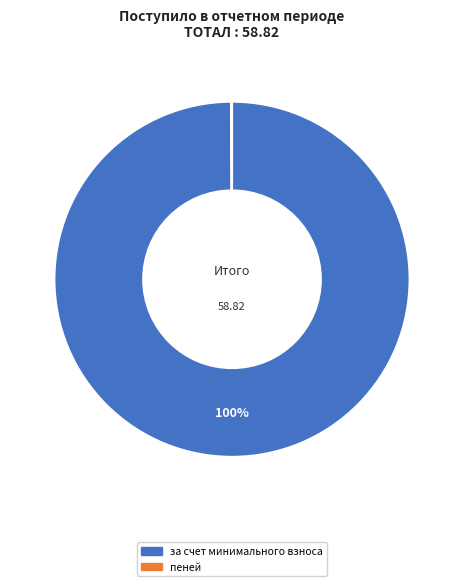

Does any single category account for the majority?

Yes